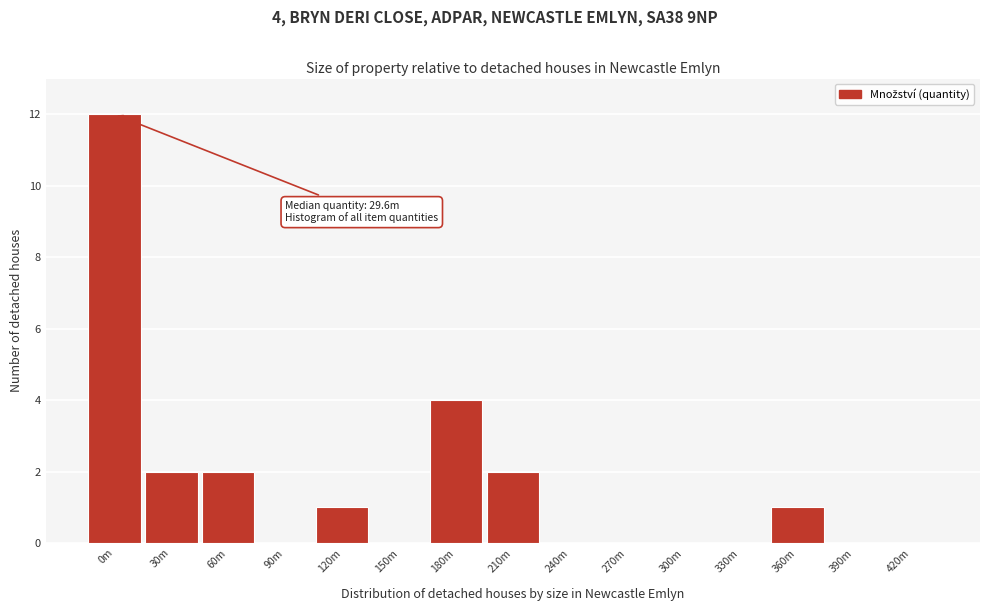

Reading left to right, transcribe all the data shown in this chart.

0m=12	30m=2	60m=2	90m=0	120m=1	150m=0	180m=4	210m=2	240m=0	270m=0	300m=0	330m=0	360m=1	390m=0	420m=0